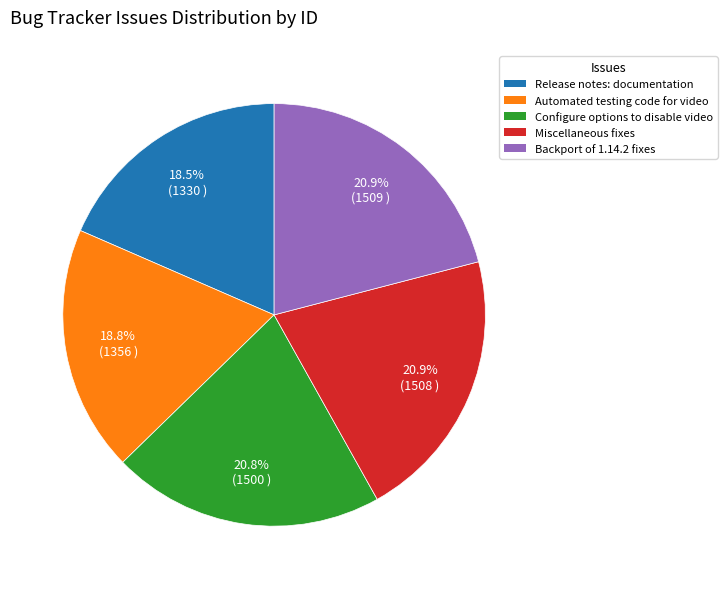

To the nearest percent, what is the average slice percentage?

20%